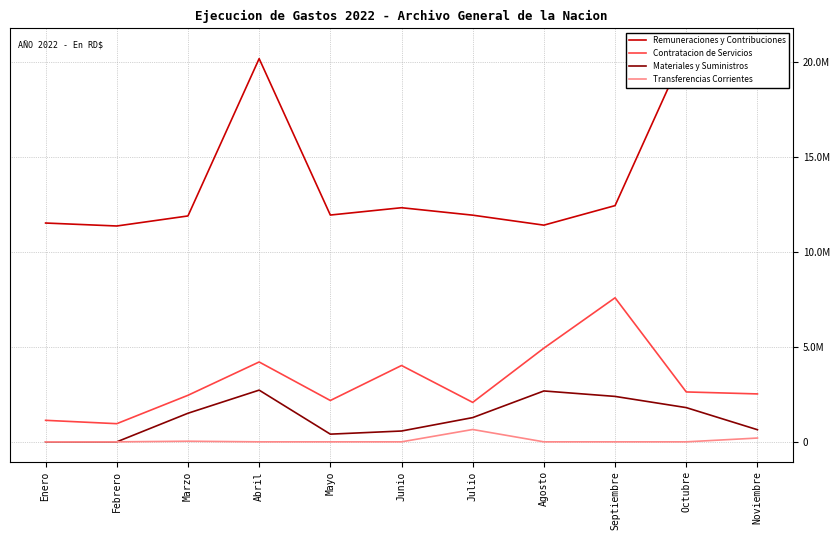

What is the label of the 6th point from the left?

Junio